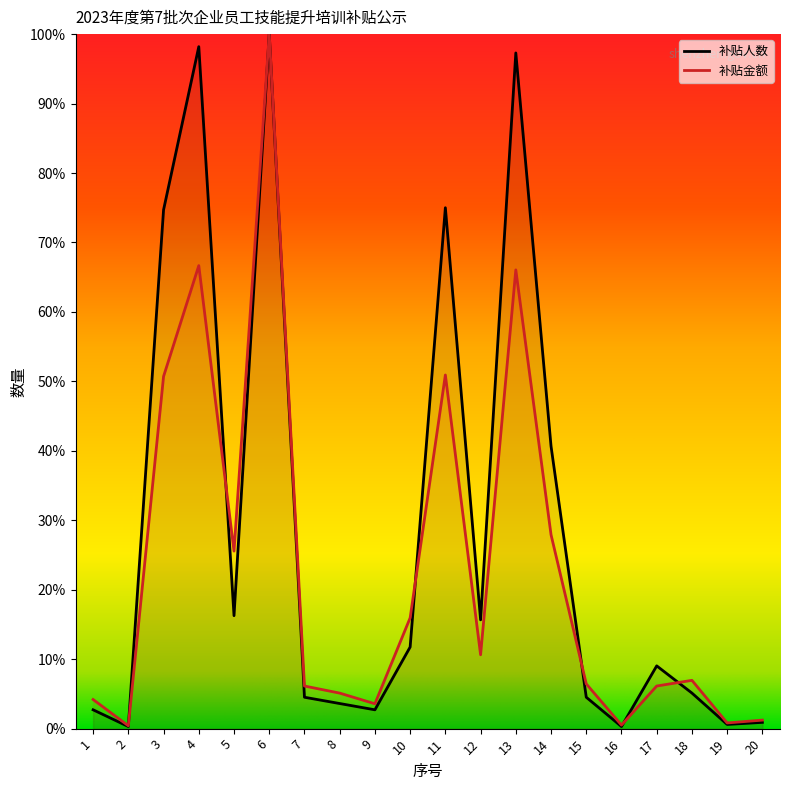

What is the spread (max minus min) of values at 3?

24.0